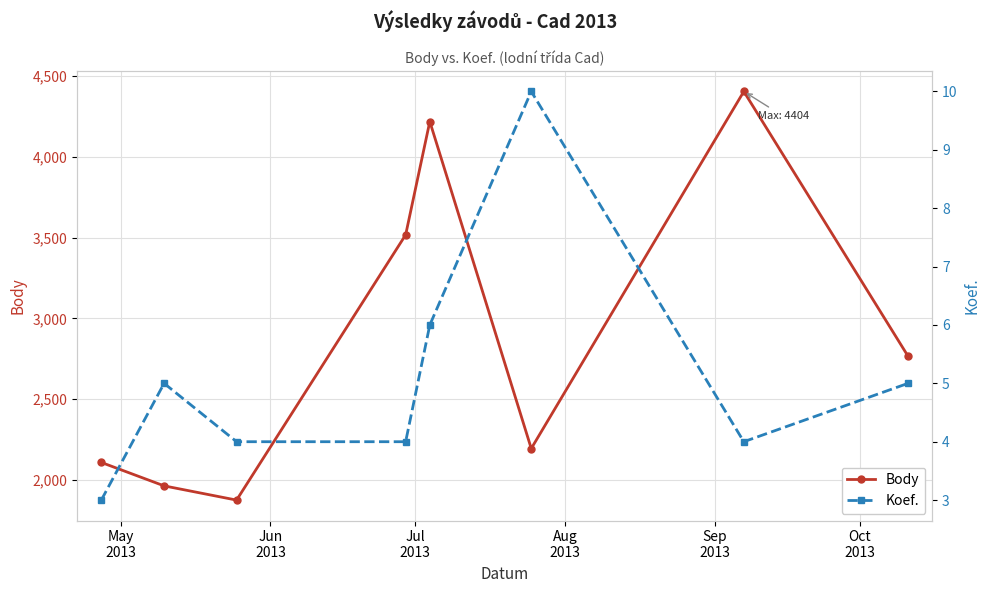

How many values in the Koef. series are below 5?

4